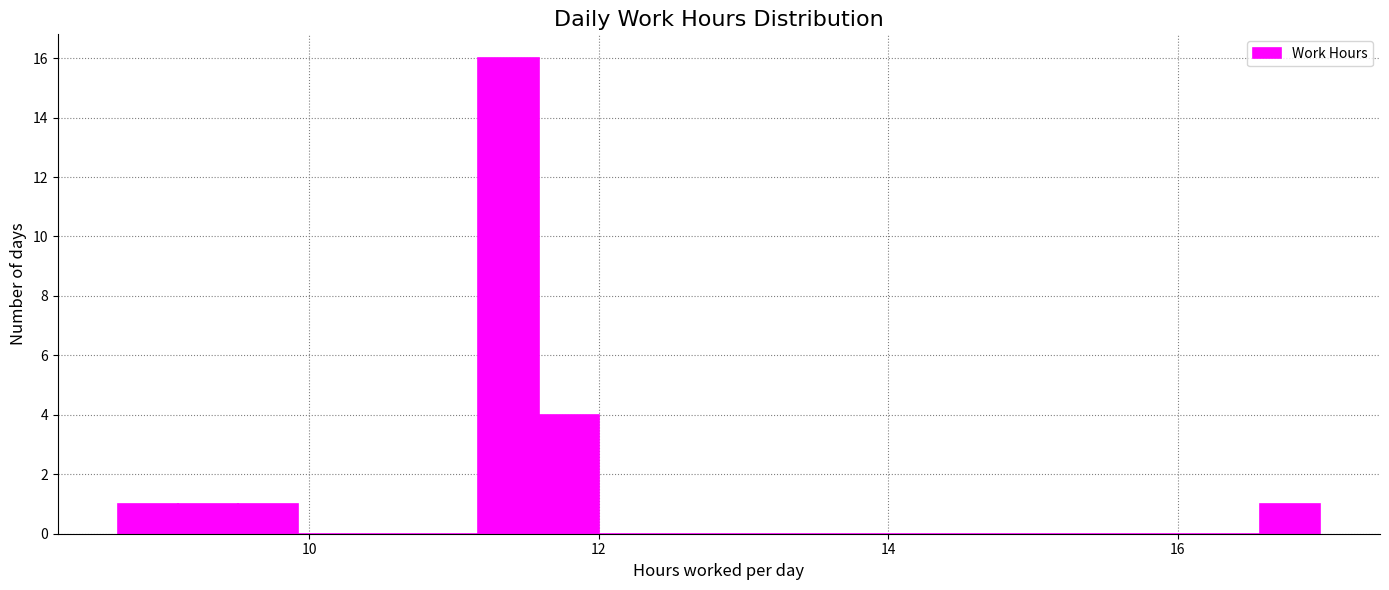

Around what value on the x-axis is the tallest bar? Give the approximate position of its centre, as read against the axis.

11.4